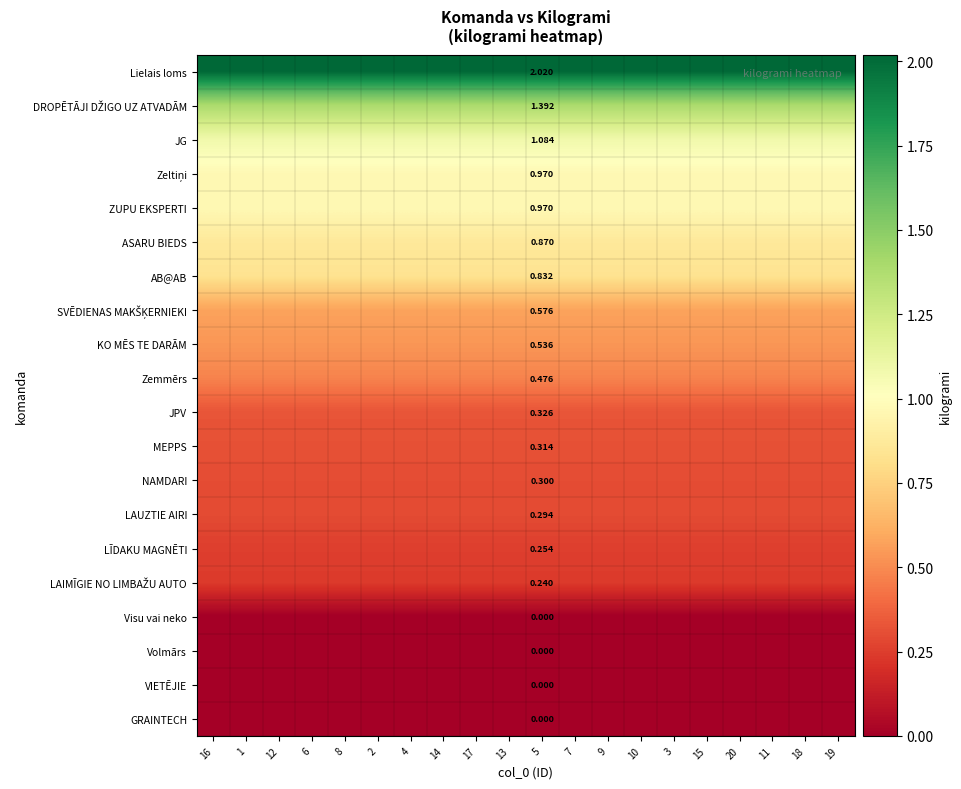

What is the sum of the JPV values at 6 and 4?

0.7